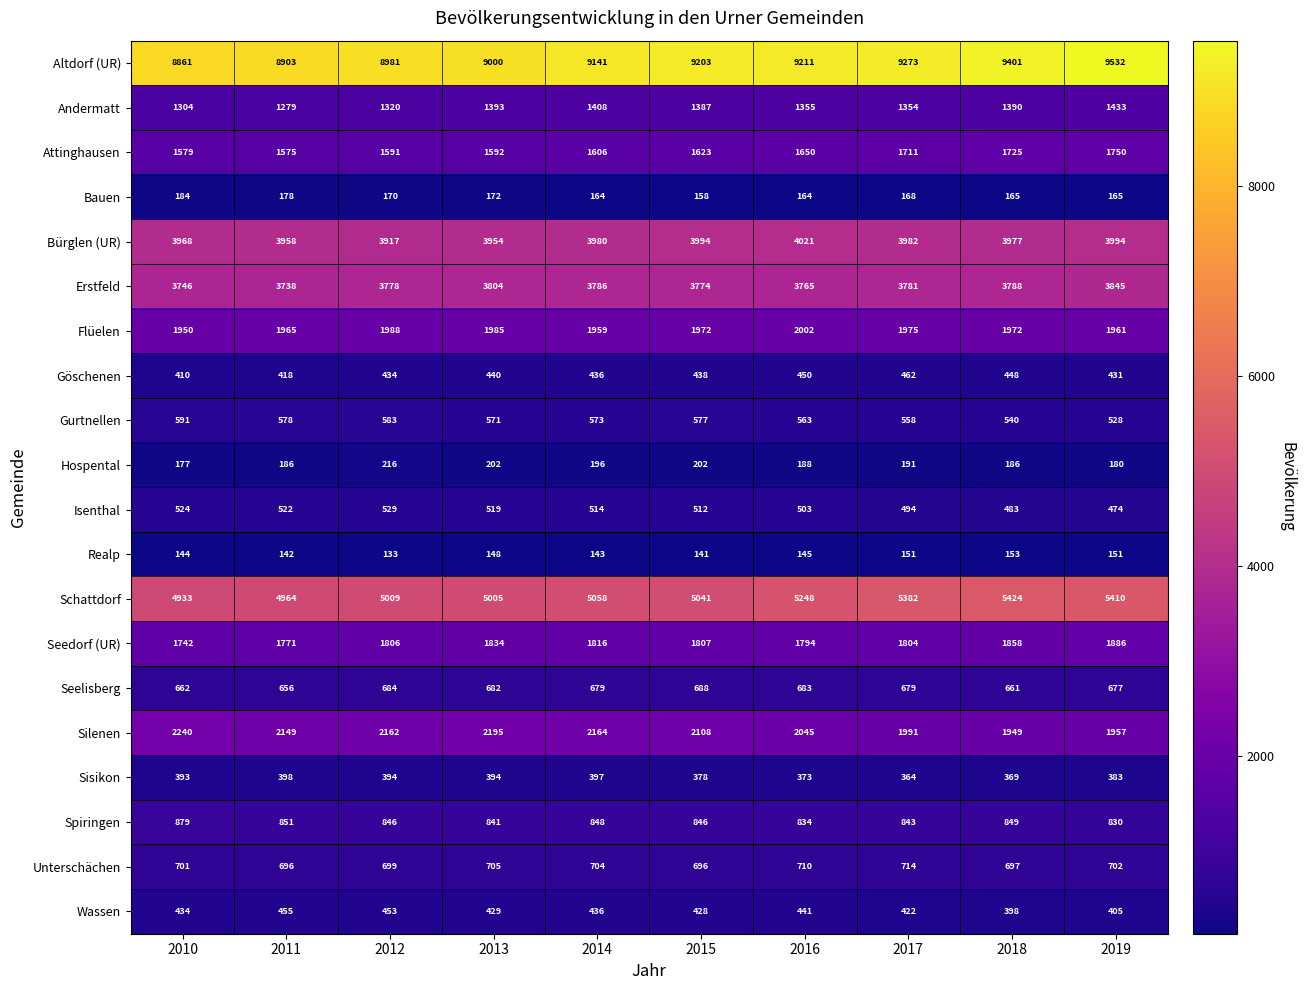

Which category has the lowest value in the Altdorf (UR) series?

2010